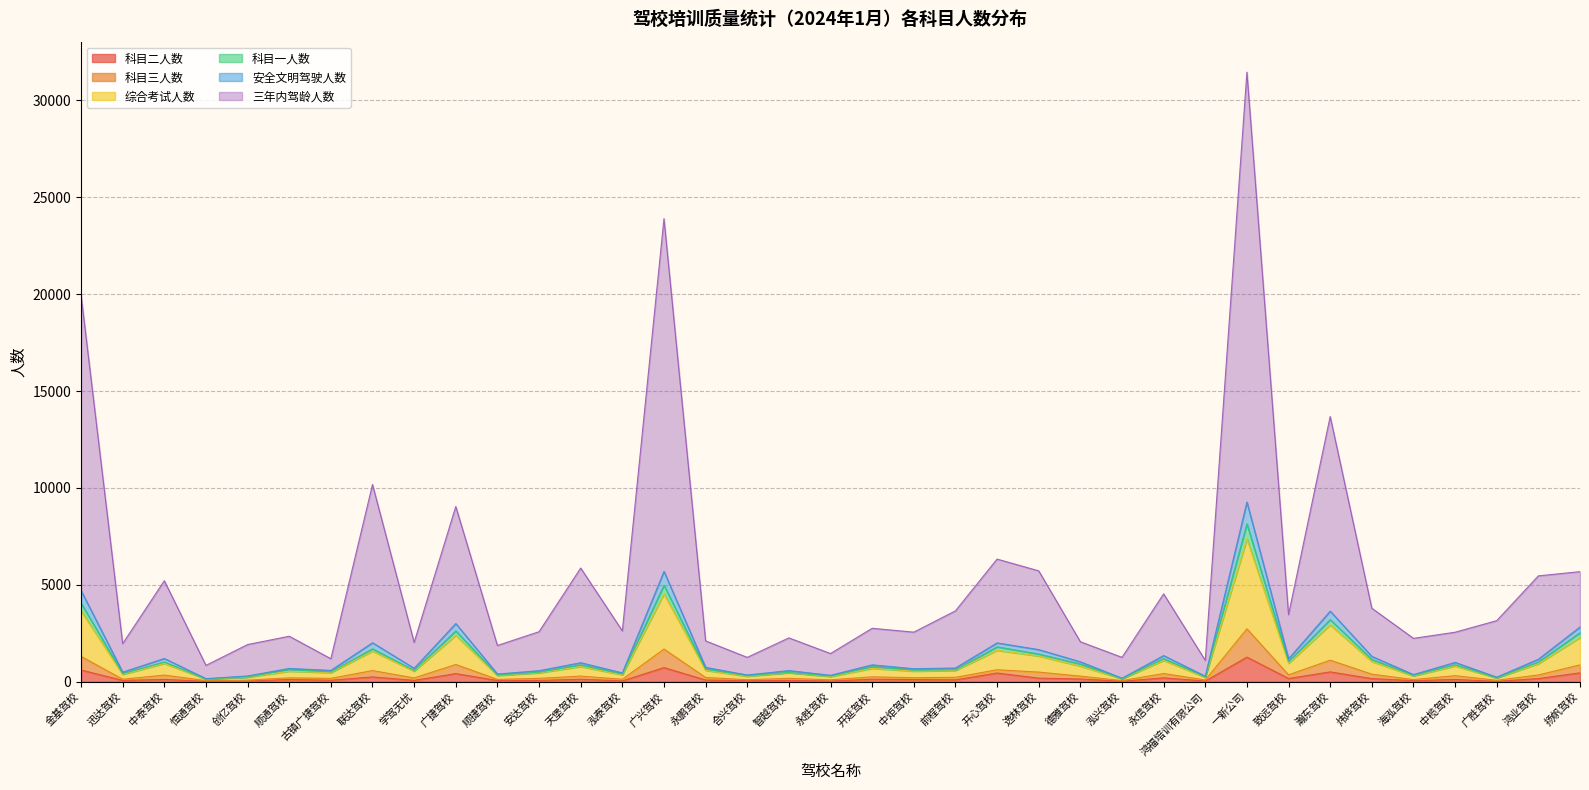

At which category is the sum across all series the highest?

一新公司